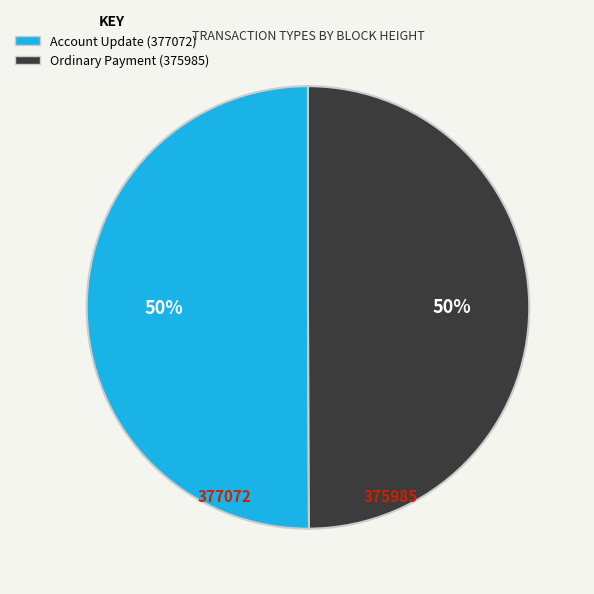

Is it true that Ordinary Payment (375985) is 50% of the pie?

True